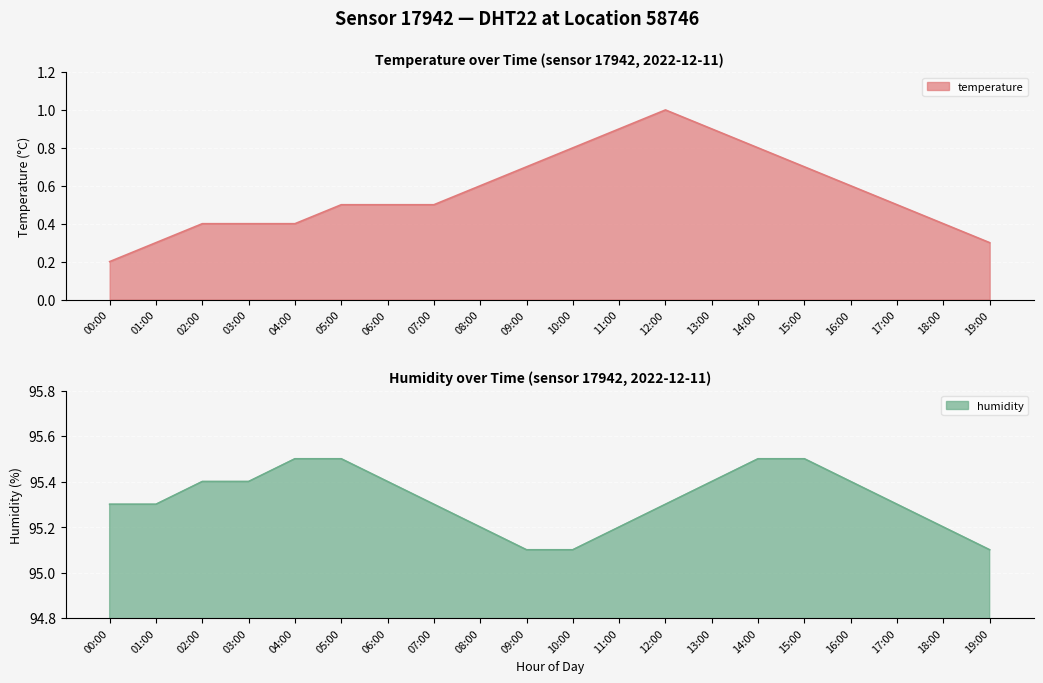

Is it true that temperature equals 1.0 at 12:00?

True